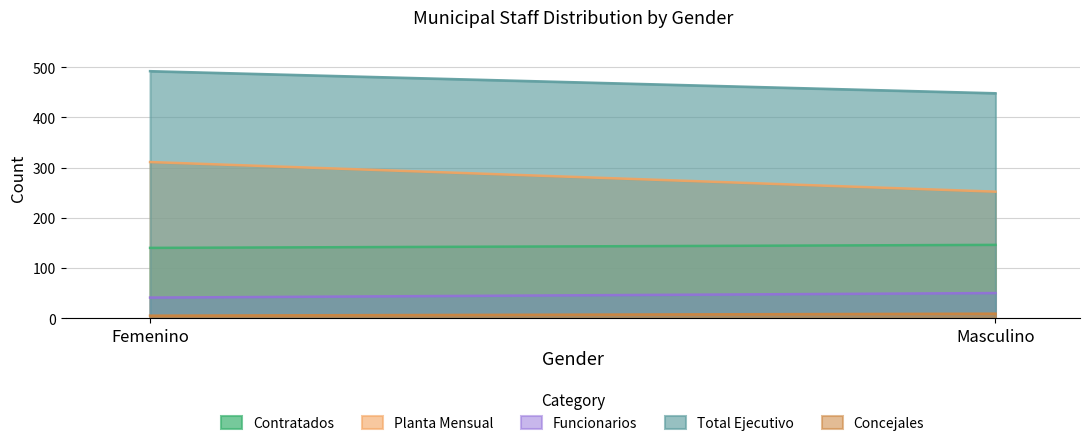

Reading left to right, extract all data points from this chart.

Contratados: 140	146
Planta Mensual: 311	252
Funcionarios: 41	50
Total Ejecutivo: 492	448
Concejales: 5	9